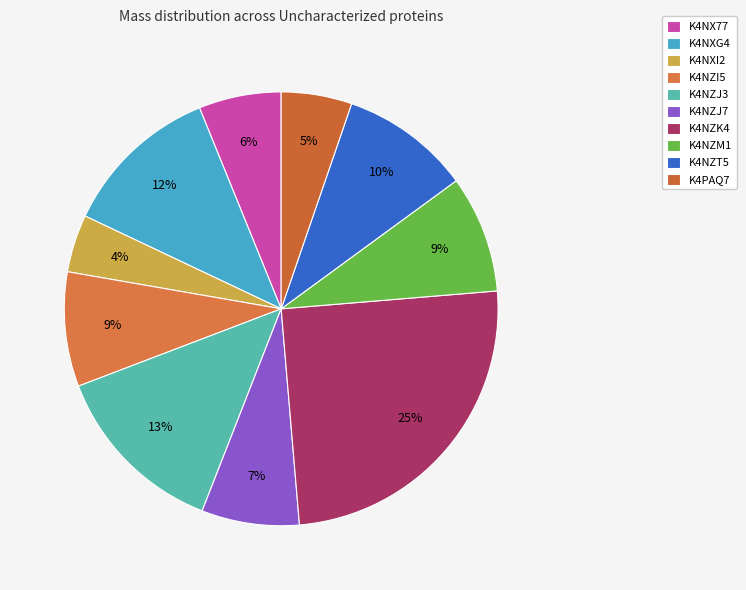

Which slice is the smallest?

K4NXI2